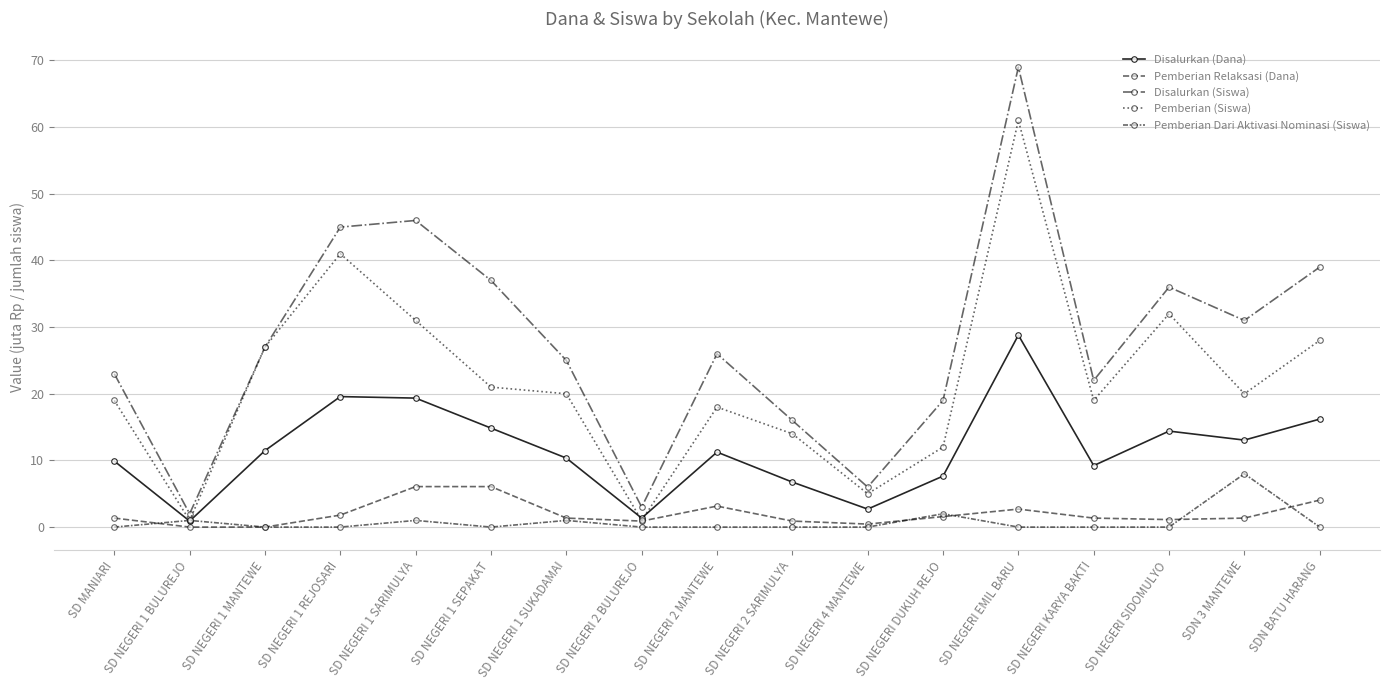

Which series has the widest spread of values?

Disalurkan (Siswa)